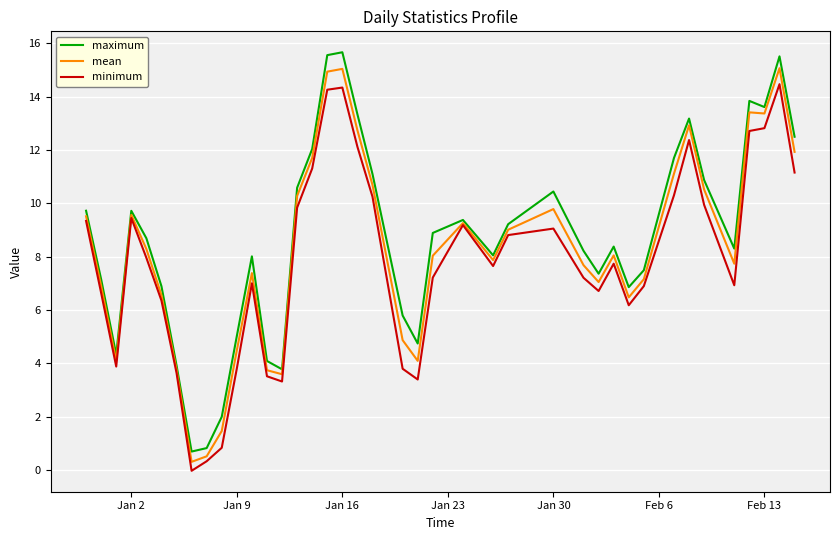

What is the maximum value for maximum?

15.7